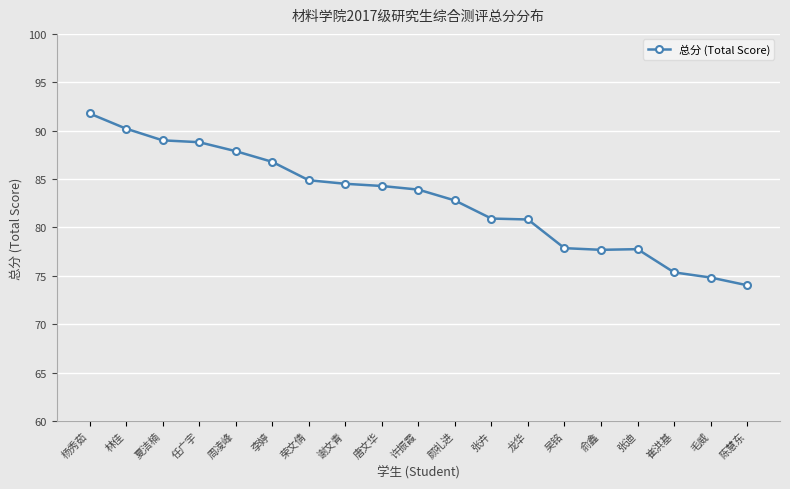

Read the value at 颜礼进.

82.8